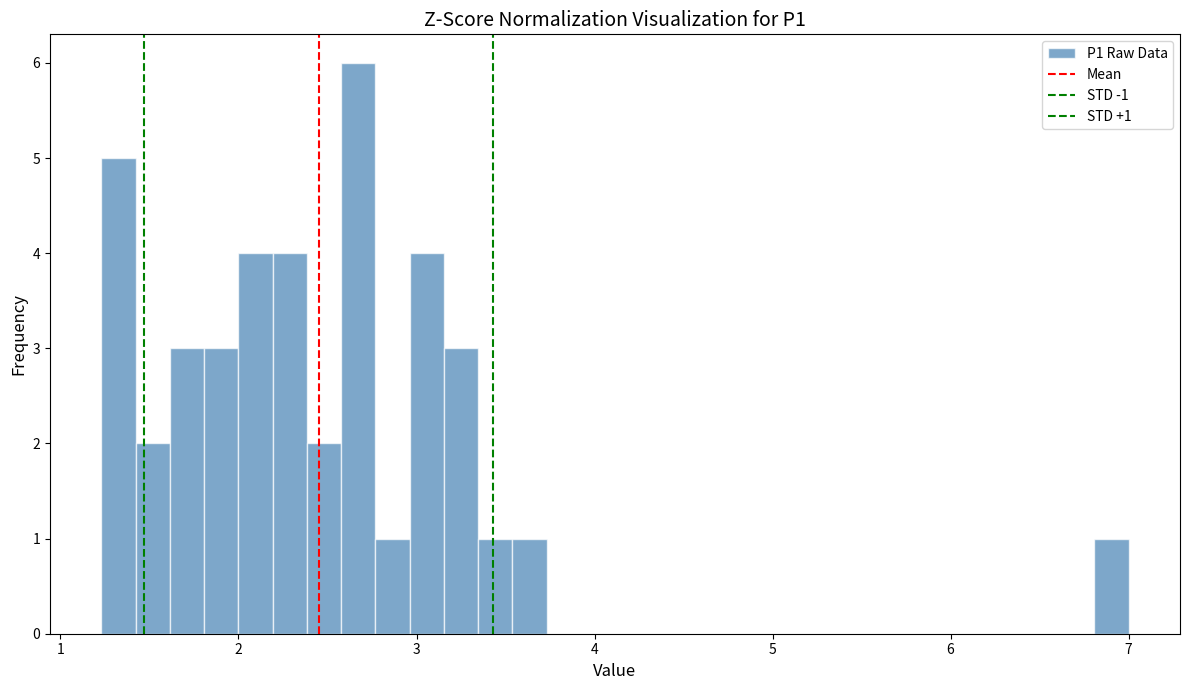

Around what value on the x-axis is the tallest bar? Give the approximate position of its centre, as read against the axis.

2.7